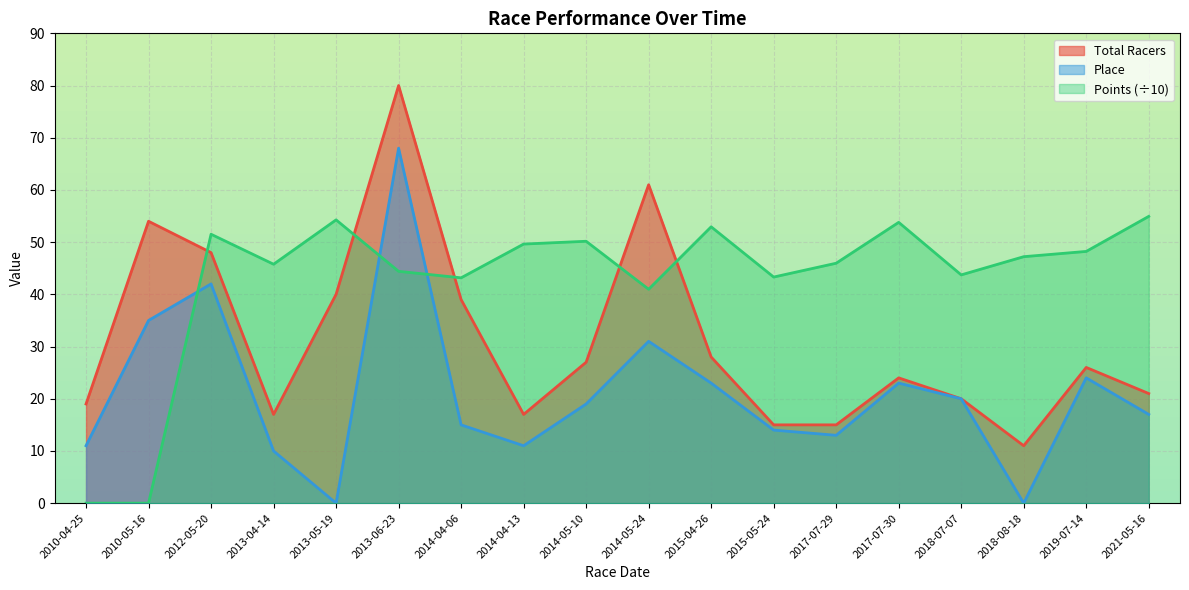

True or false: Points has a value of 43.3 at 2015-05-24.

True